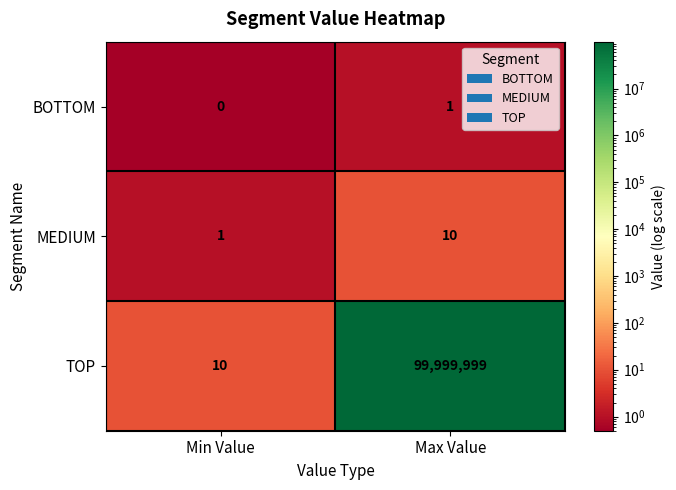

Reading left to right, transcribe all the data shown in this chart.

BOTTOM: Min Value=0	Max Value=1
MEDIUM: Min Value=1	Max Value=10
TOP: Min Value=10	Max Value=99999999